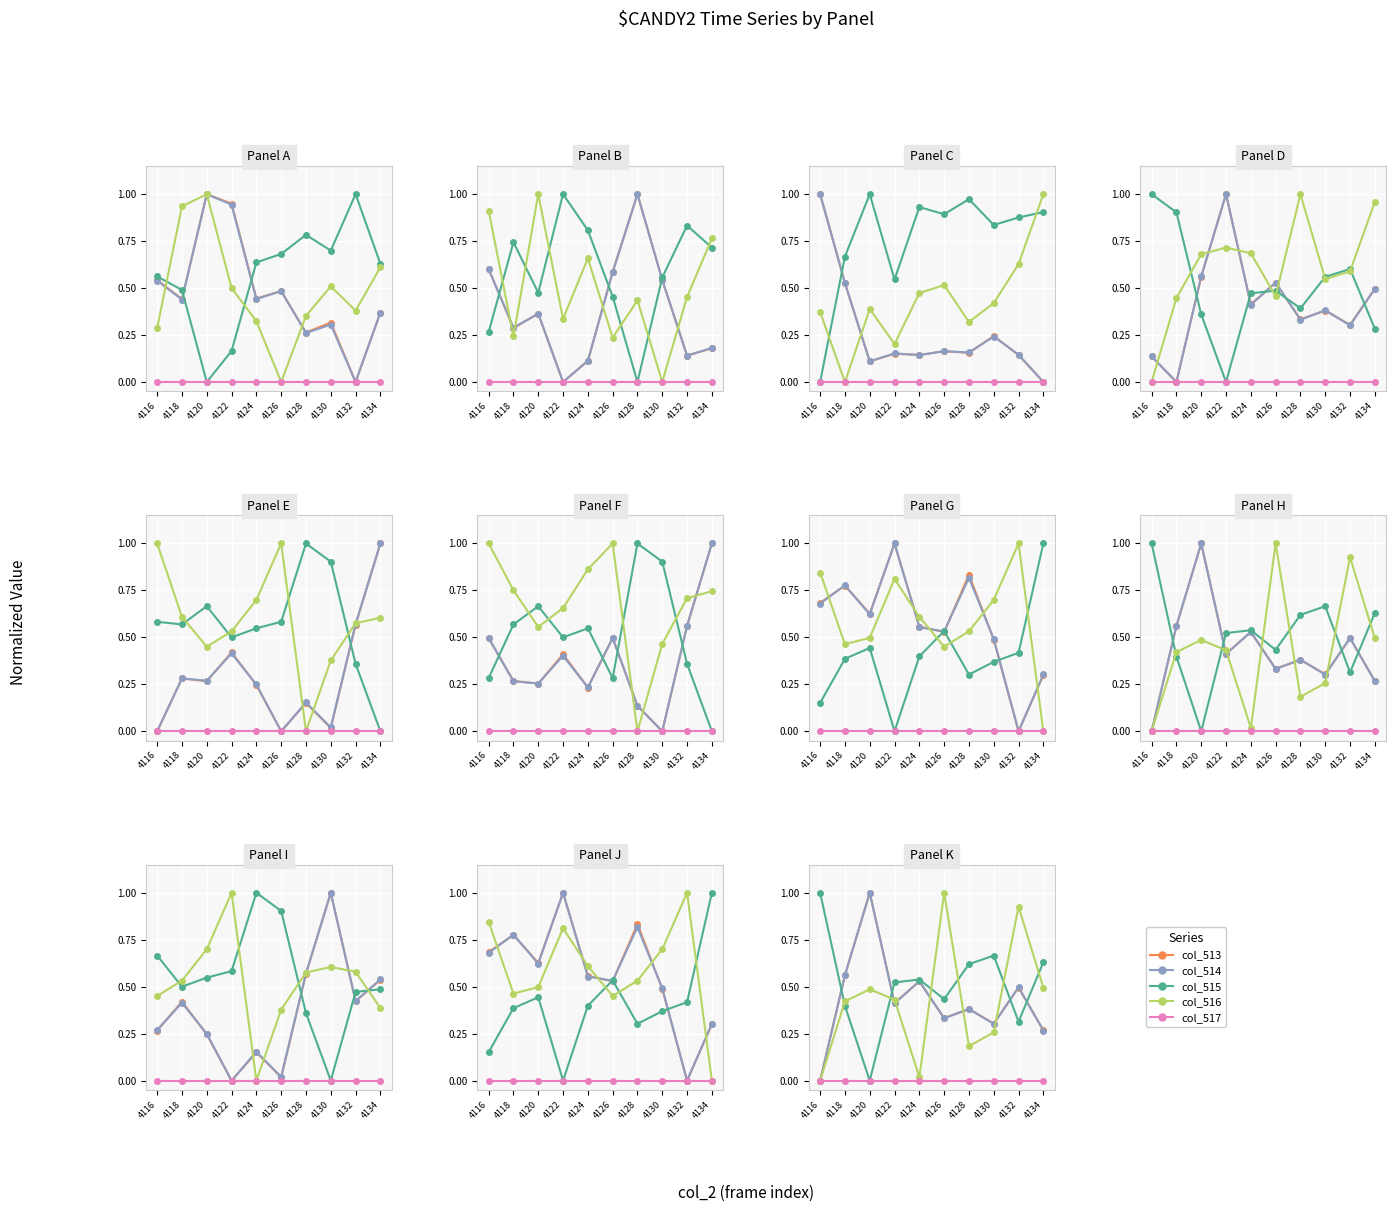

What is the value of the col_516 point at the 6th from the left?

1.0